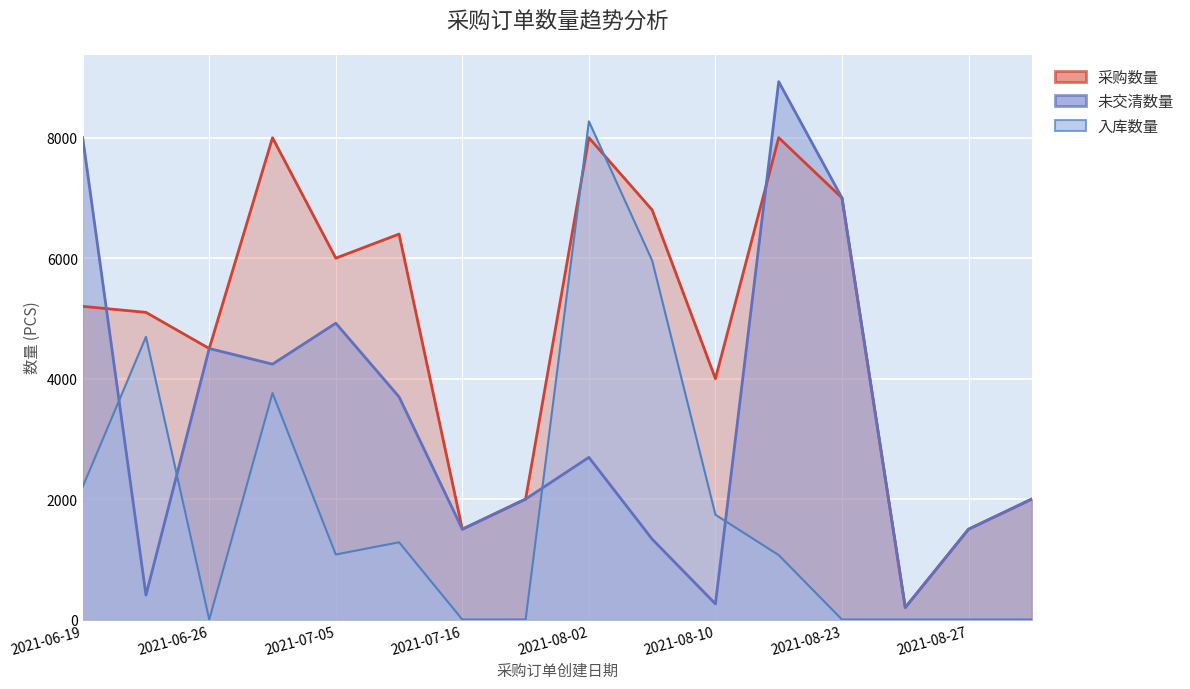

Rank the series by their maximum value, from highest to lowest.

未交清数量, 入库数量, 采购数量